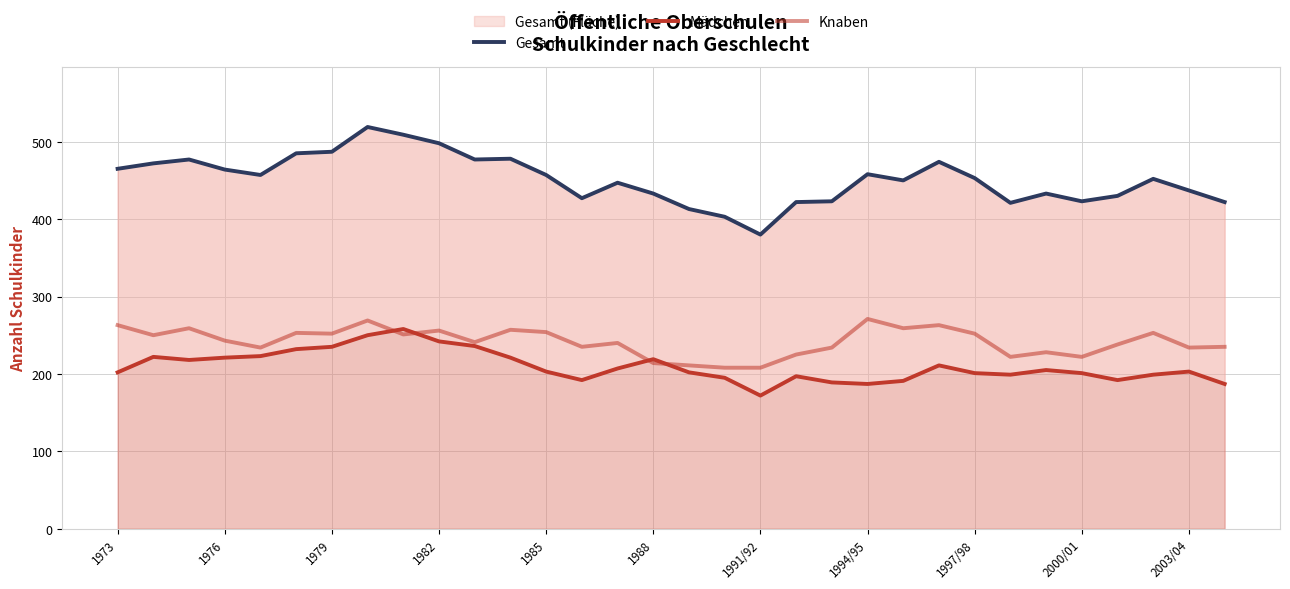

What position from the right is 1973?

32